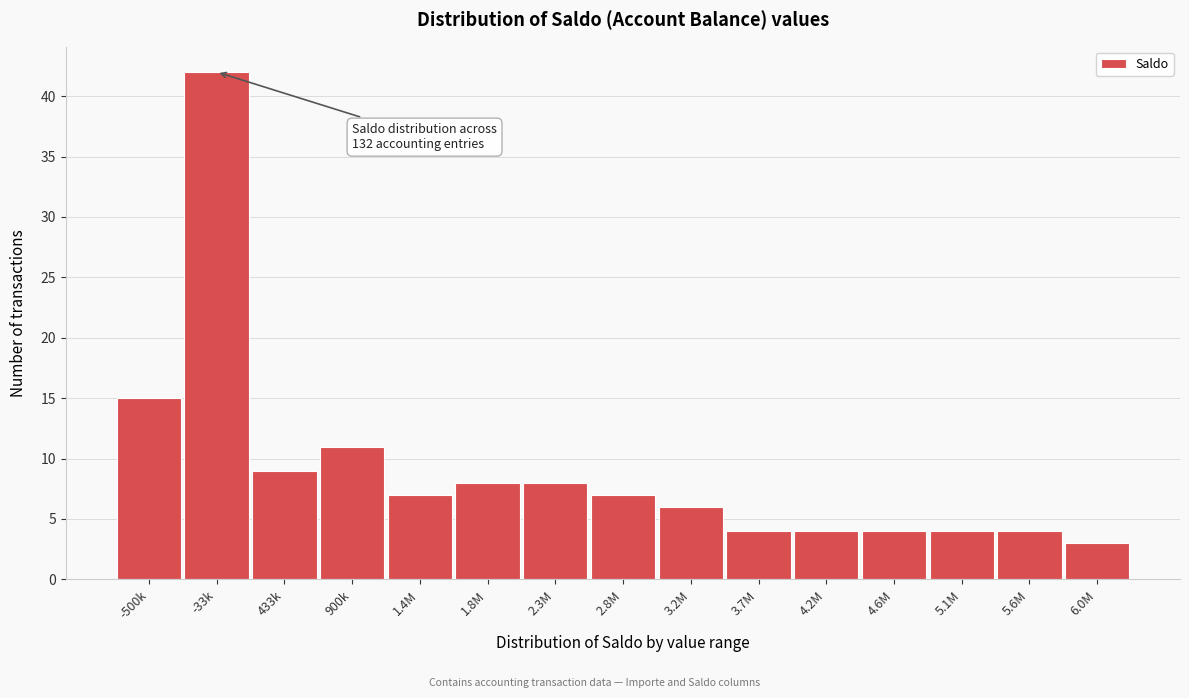

Reading left to right, transcribe all the data shown in this chart.

15	42	9	11	7	8	8	7	6	4	4	4	4	4	3